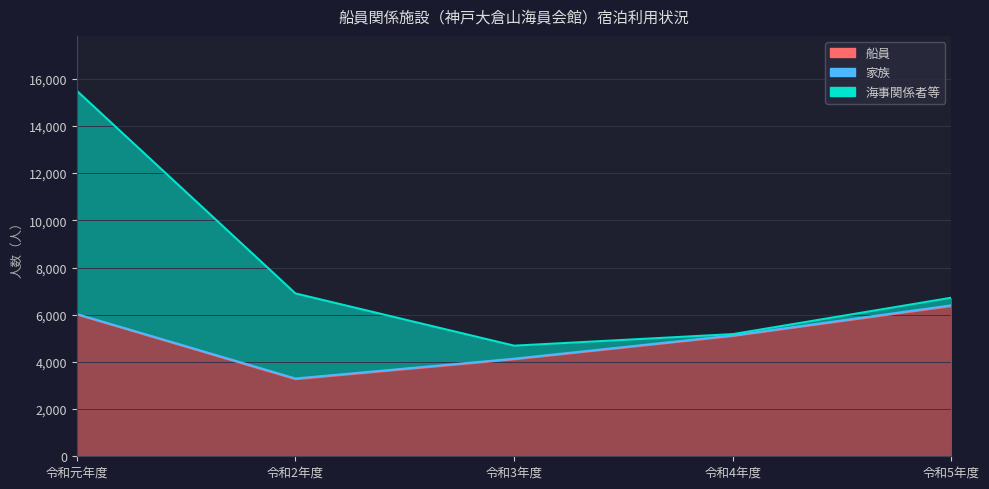

Is it true that 海事関係者等 equals 322 at 令和5年度?

True